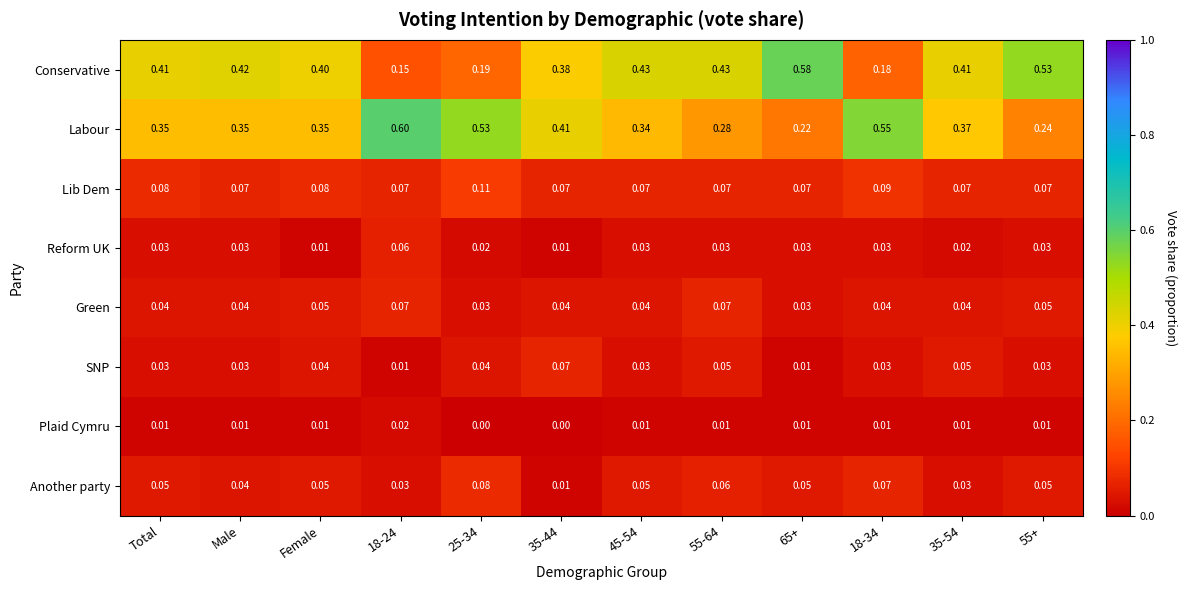

Which series has the largest total across all categories?

Labour